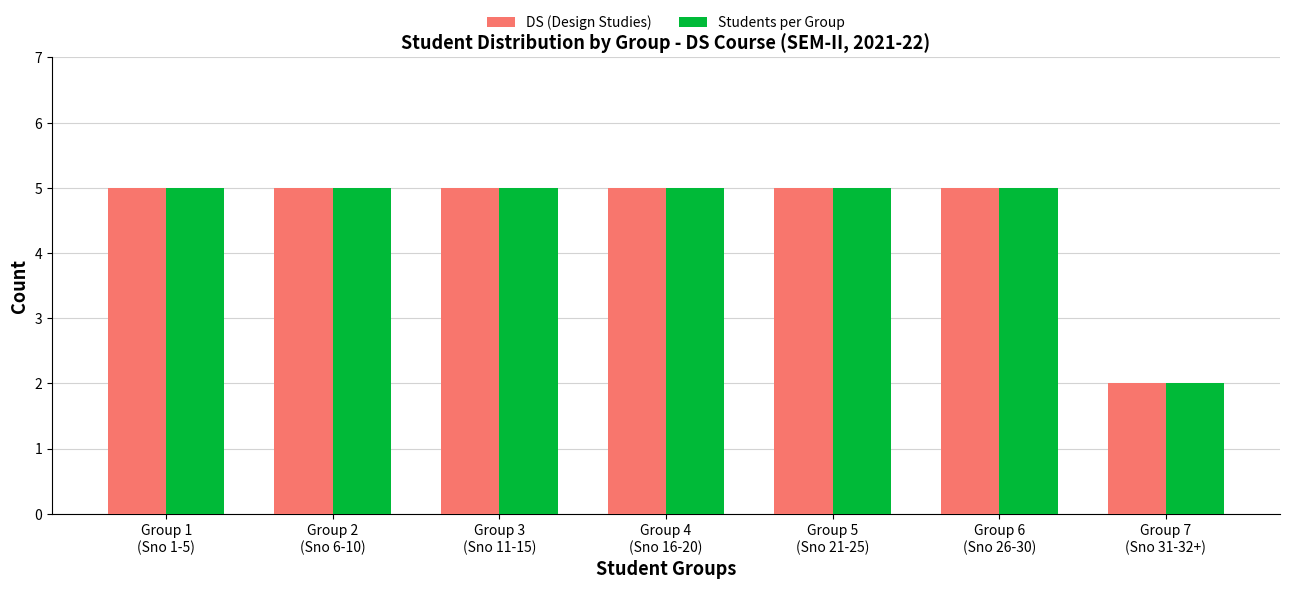

What is the average value of the DS (Design Studies) series?

5